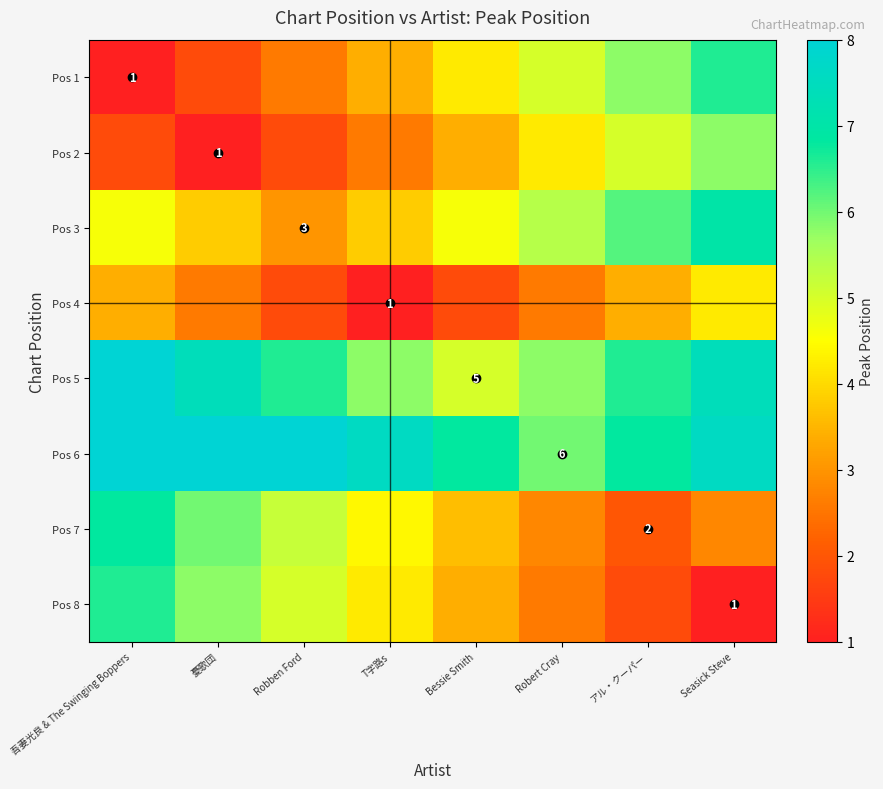

What value does the Pos 4 series have at T字路s?

1.0